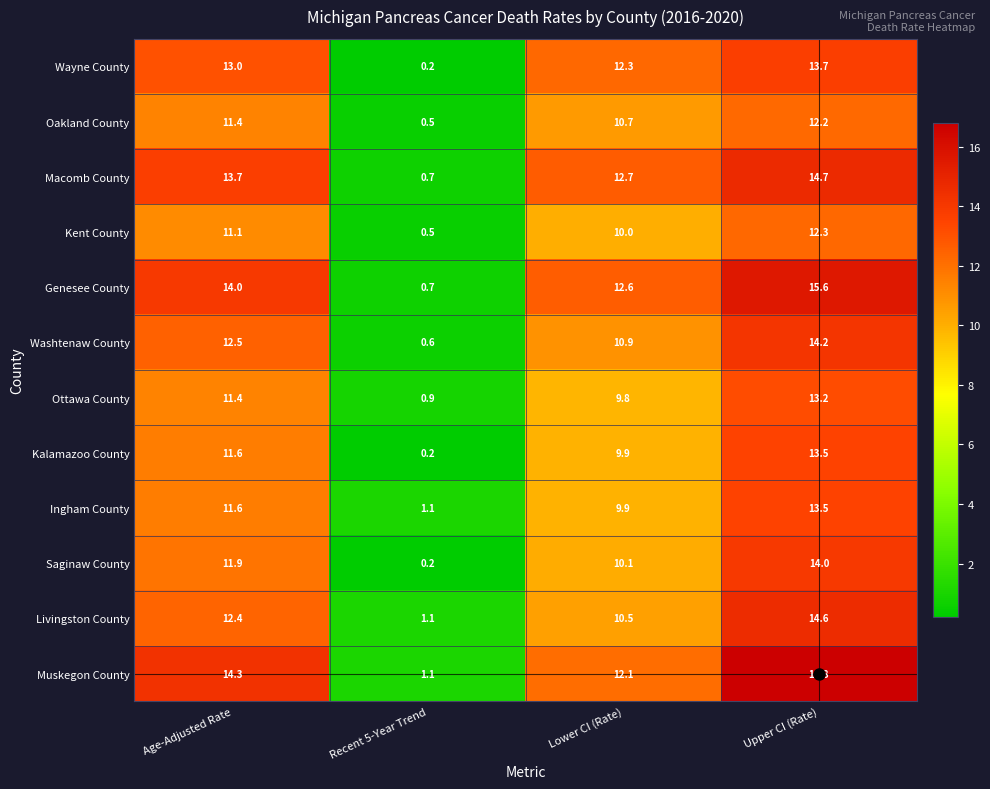

What is the spread (max minus min) of values at Upper CI (Rate)?

4.6